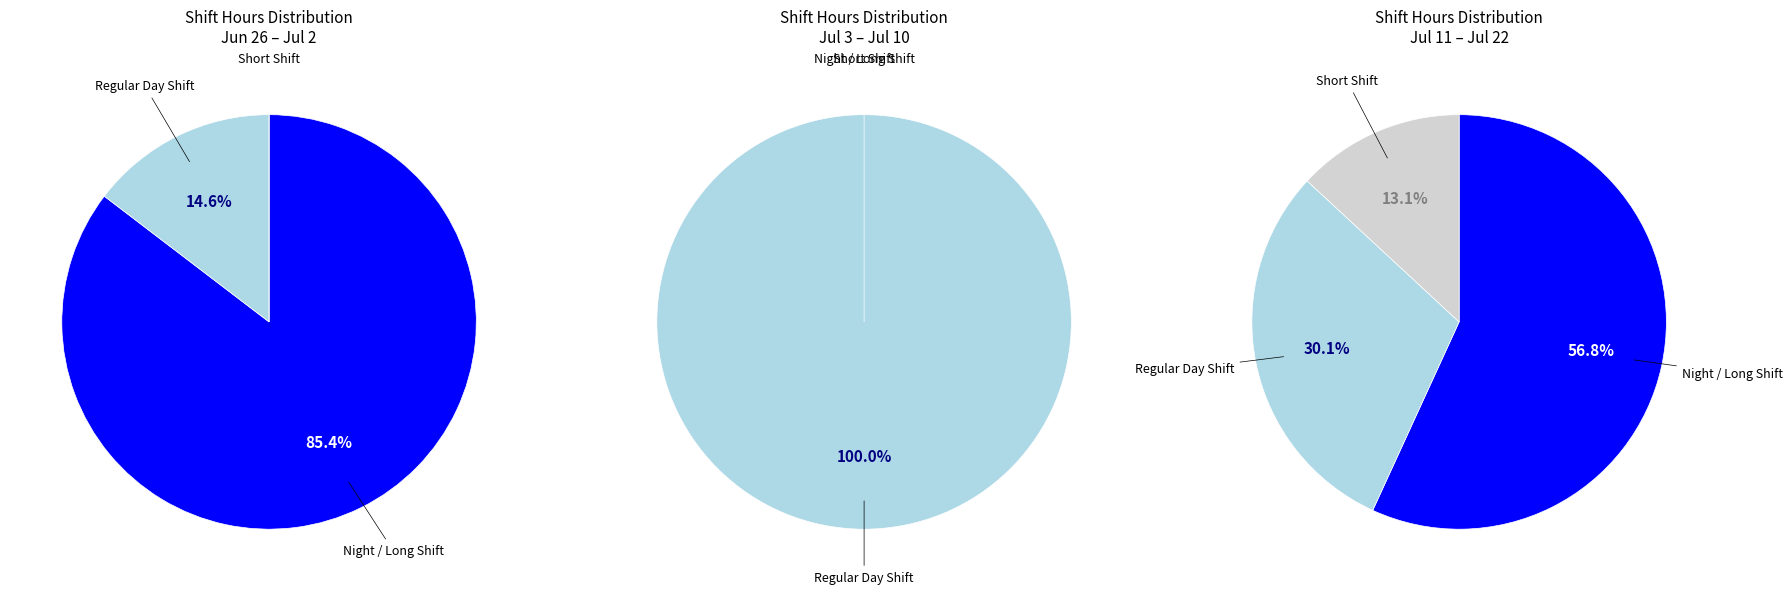

Is 3 the majority of the pie?

No